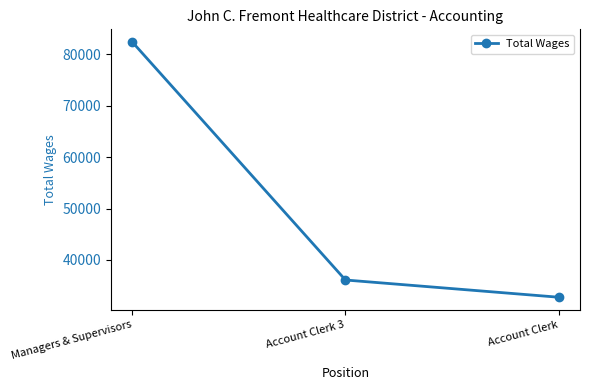

Approximately how many times larger is the value at Account Clerk compared to Account Clerk 3?

0.9